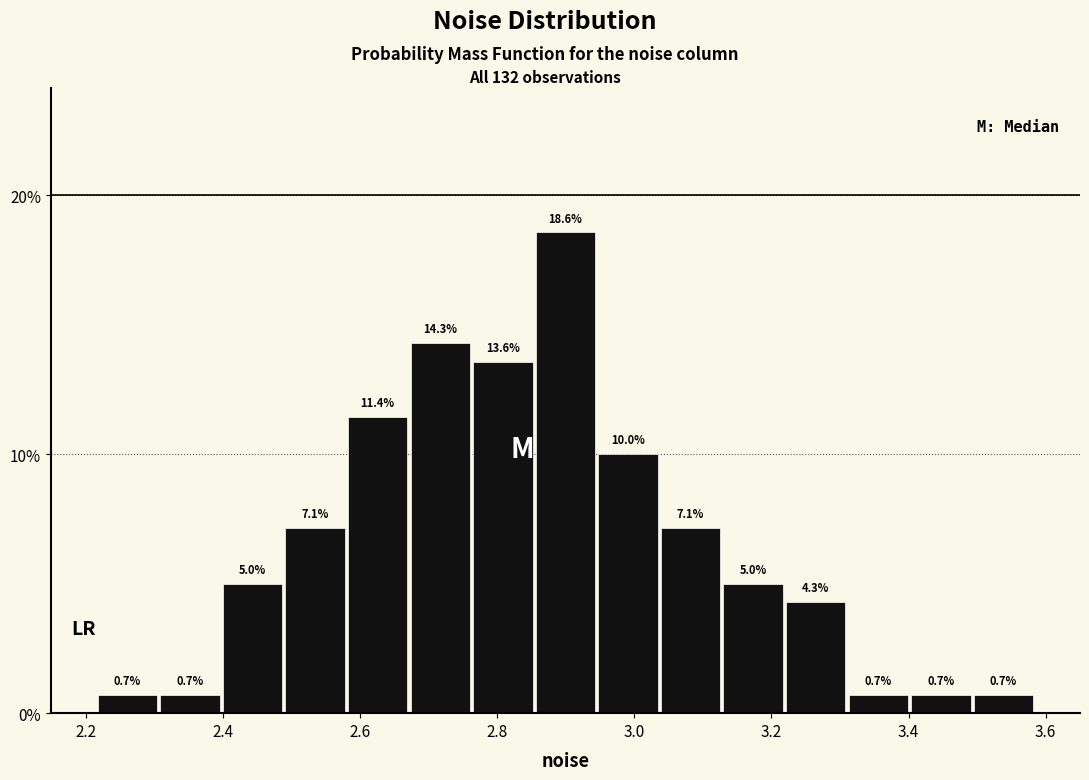

Reading left to right, transcribe this chart: for each bar, give the range it covers on the x-axis and its height. The bar edges are not printed on the chart, so give them approximately, as read against the axis.

2.22 to 2.30: 0.7
2.30 to 2.40: 0.7
2.40 to 2.48: 5.0
2.48 to 2.58: 7.1
2.58 to 2.68: 11.4
2.68 to 2.76: 14.3
2.76 to 2.86: 13.6
2.86 to 2.94: 18.6
2.94 to 3.04: 10.0
3.04 to 3.12: 7.1
3.12 to 3.22: 5.0
3.22 to 3.32: 4.3
3.32 to 3.40: 0.7
3.40 to 3.50: 0.7
3.50 to 3.58: 0.7